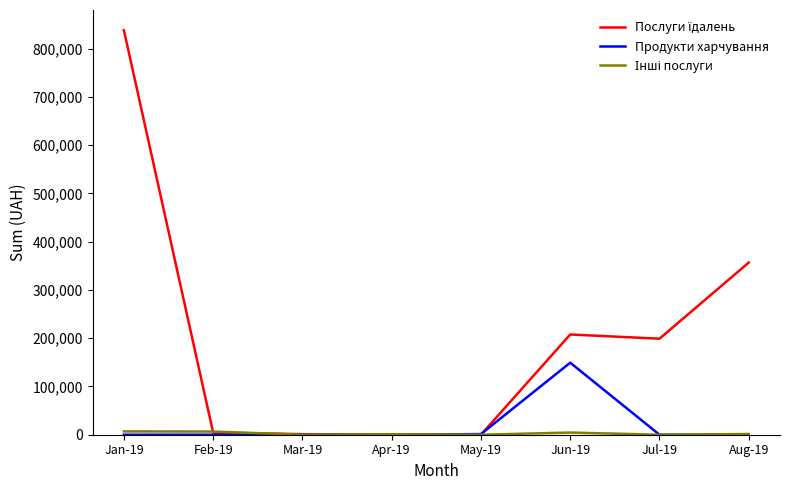

What is the spread (max minus min) of values at Jul-19?

198988.9